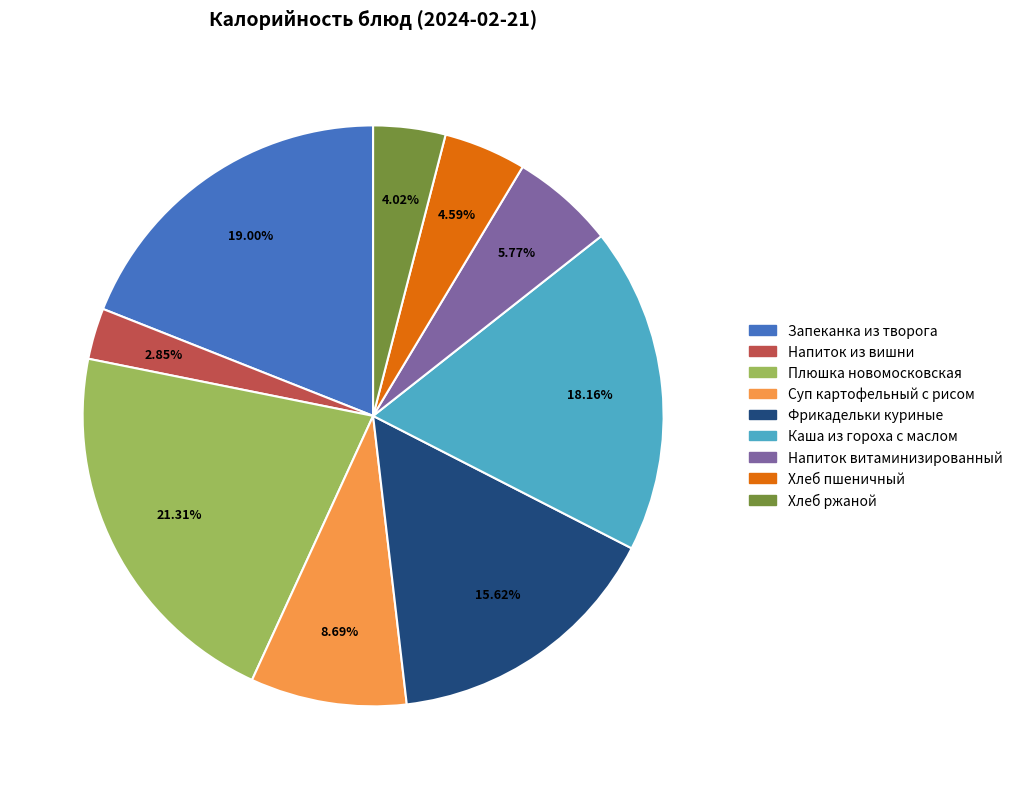

Is there a majority slice in this chart?

No